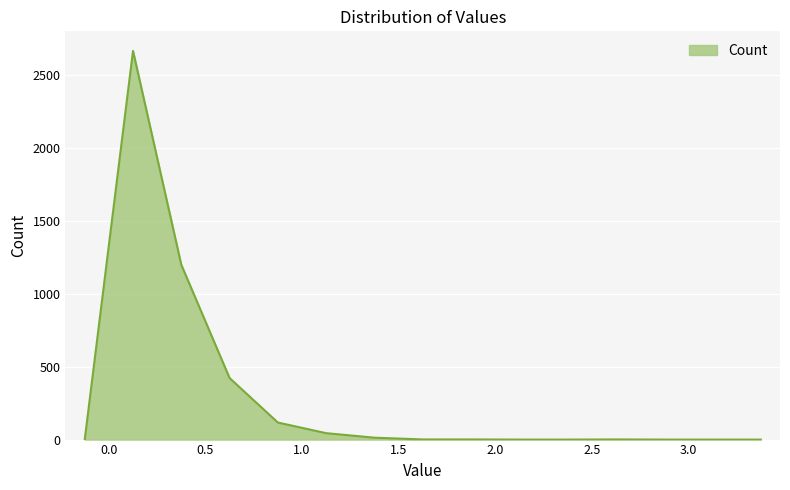

What is the greatest value displayed?

2666